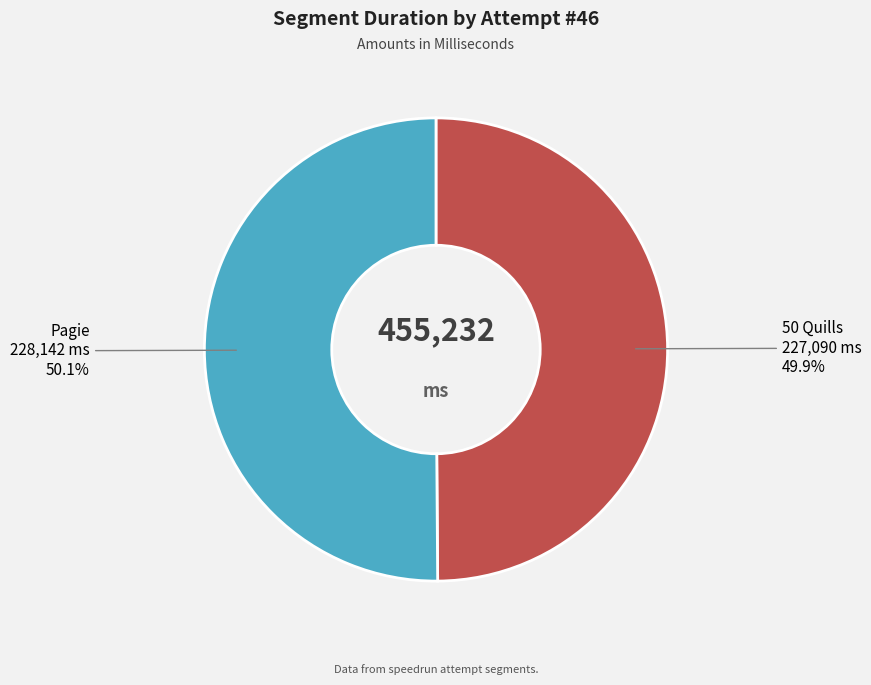

Which category accounts for the majority?

Pagie